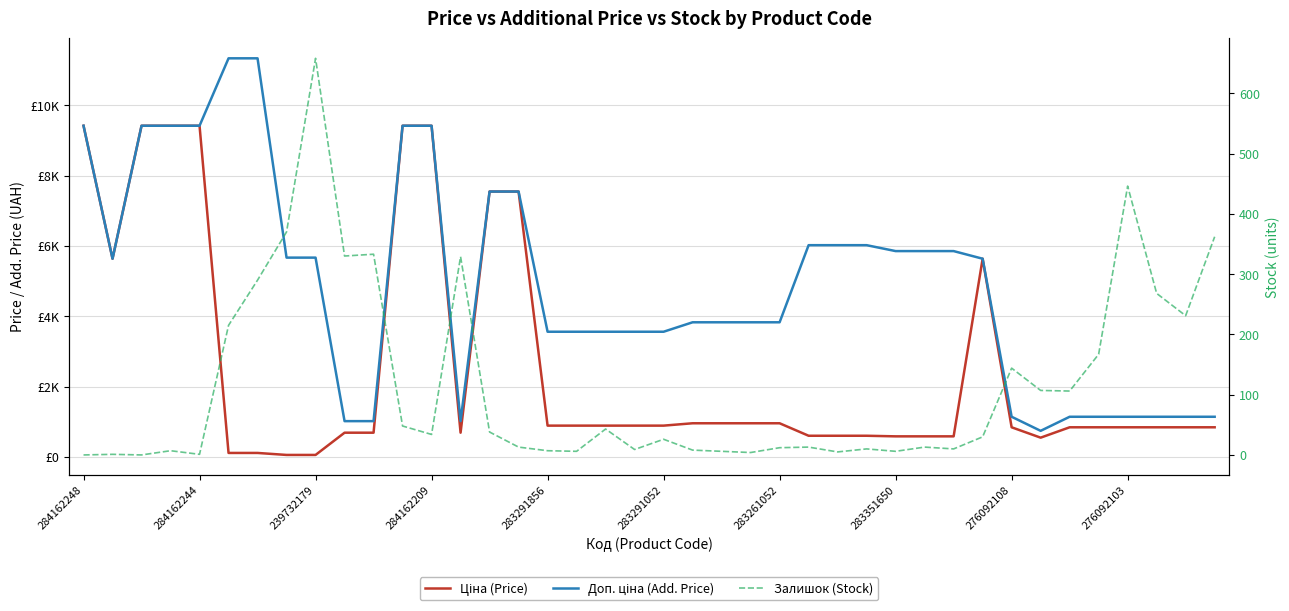

Reading left to right, transcribe all the data shown in this chart.

Ціна (Price): 9416.9	5636.0	9416.9	9416.9	9416.9	113.3	113.3	56.7	56.7	689.1	689.1	9416.9	9416.9	689.1	7545.9	7545.9	889.9	889.9	889.9	889.9	889.9	957.1	957.1	957.1	957.1	602.1	602.1	602.1	585.3	585.3	585.3	5636.0	842.8	547.8	842.8	842.8	842.8	842.8	842.8	842.8
Доп. ціна (Add. Price): 9416.9	5636.0	9416.9	9416.9	9416.9	11334.0	11334.0	5667.0	5667.0	1017.8	1017.8	9416.9	9416.9	1017.8	7545.9	7545.9	3559.7	3559.7	3559.7	3559.7	3559.7	3828.4	3828.4	3828.4	3828.4	6020.8	6020.8	6020.8	5852.9	5852.9	5852.9	5636.0	1142.1	742.0	1142.1	1142.1	1142.1	1142.1	1142.1	1142.1
Залишок (Stock): 0.0	1.0	0.0	7.0	1.0	215.0	290.0	370.0	658.0	330.0	333.0	48.0	34.0	329.0	38.0	13.0	7.0	6.0	43.0	9.0	26.0	8.0	6.0	4.0	12.0	13.0	5.0	10.0	6.0	13.0	10.0	30.0	144.0	107.0	106.0	167.0	446.0	268.0	231.0	362.0